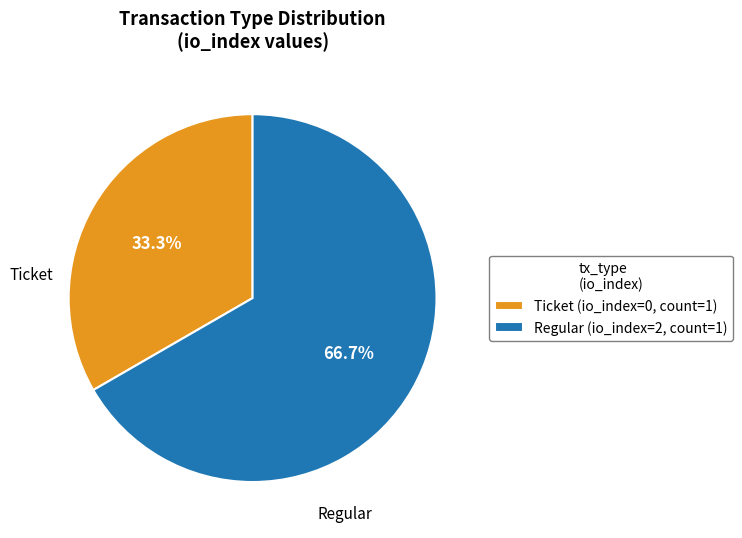

How much of the chart is everything except Regular (io_index=2, count=1)?

33.3%